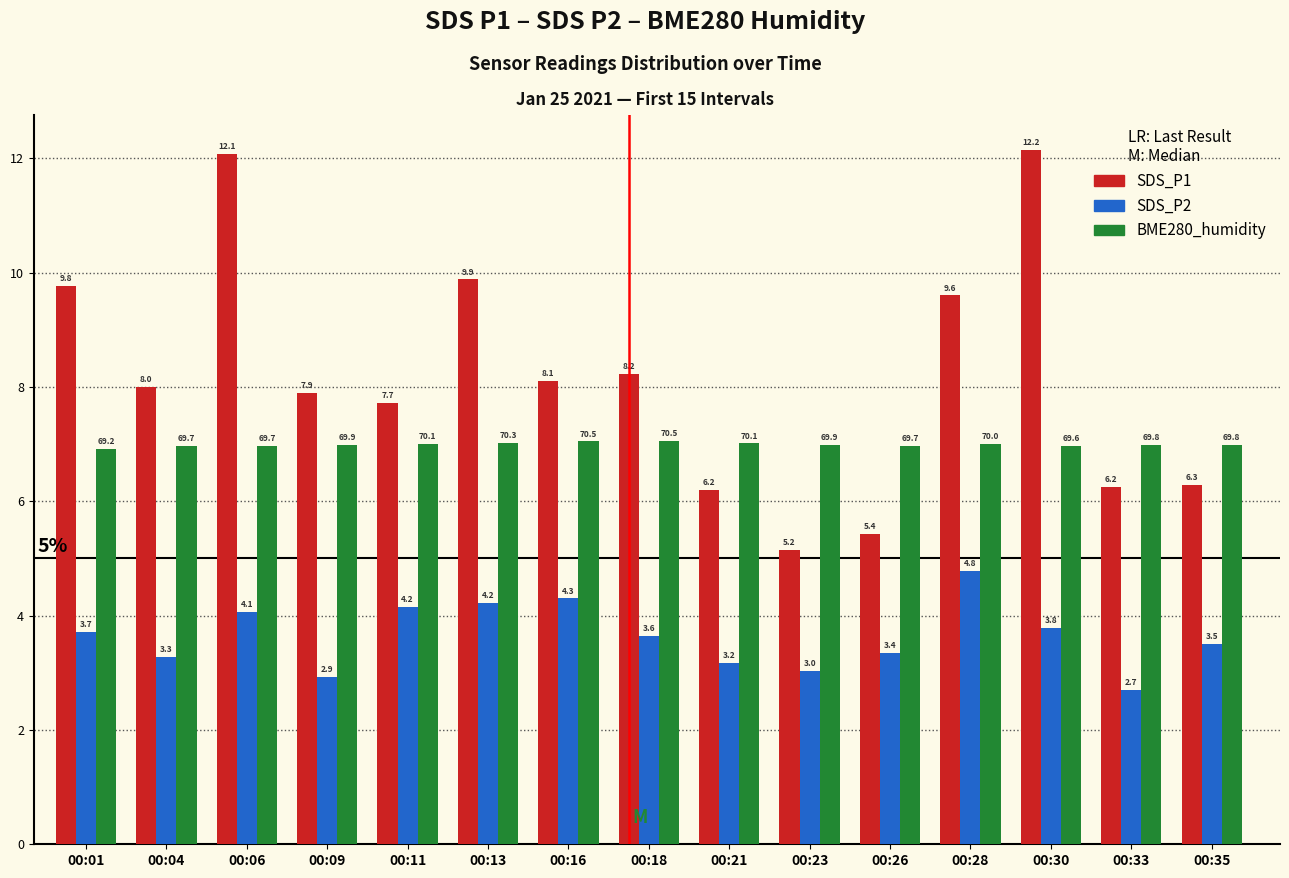

At which category is the sum across all series the highest?

00:06